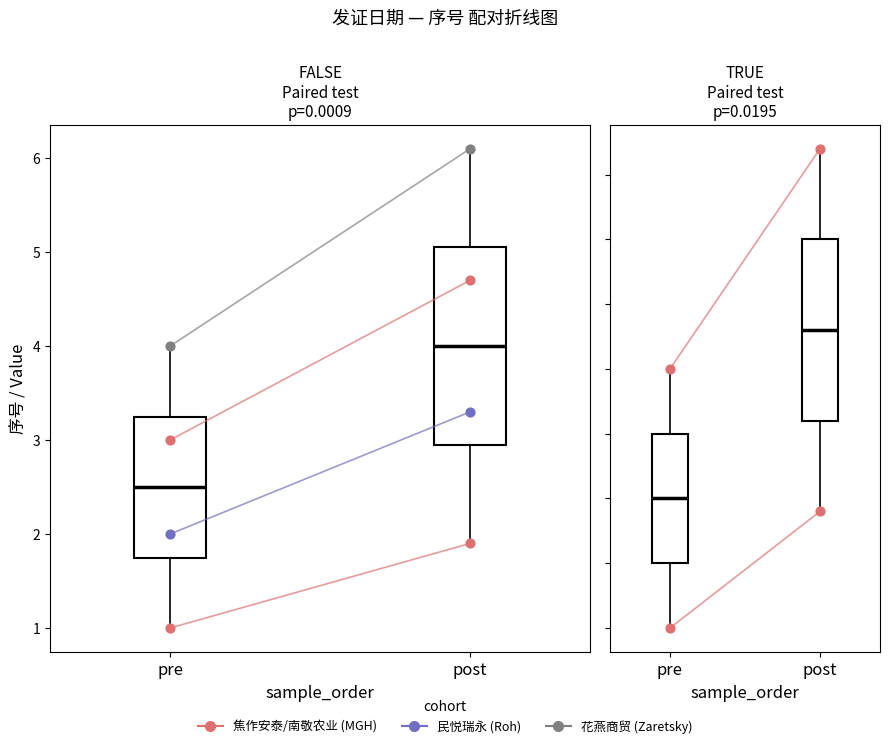

What is the total value across all series at pre?

10.0